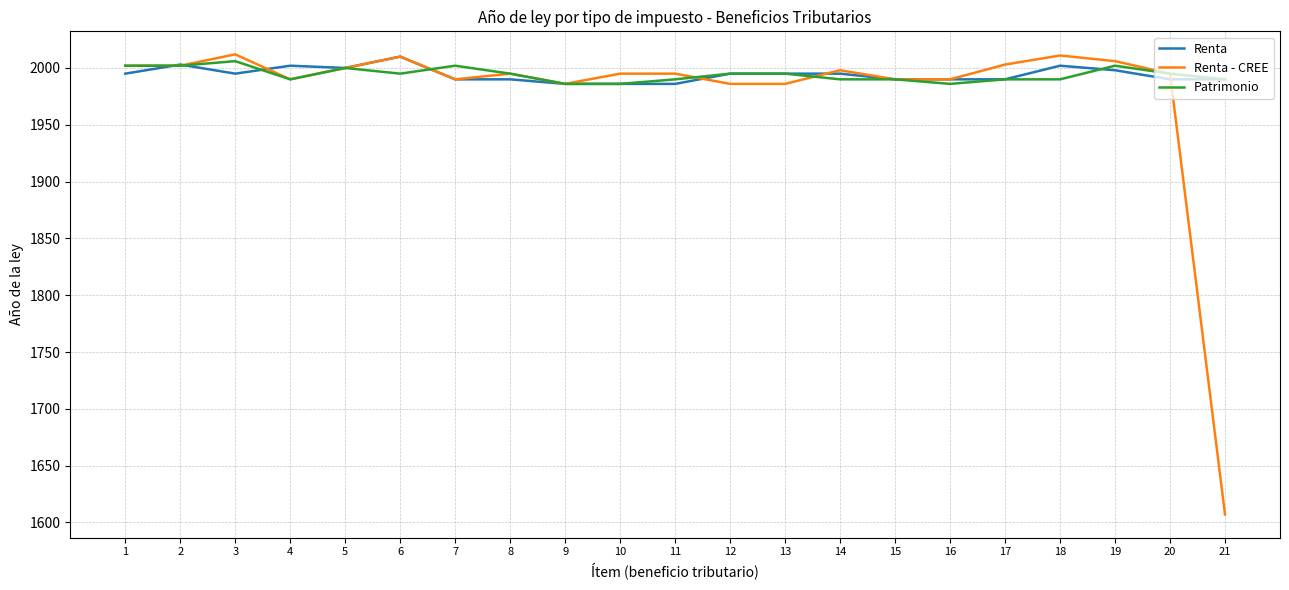

What is the sum of all Renta values?

41878